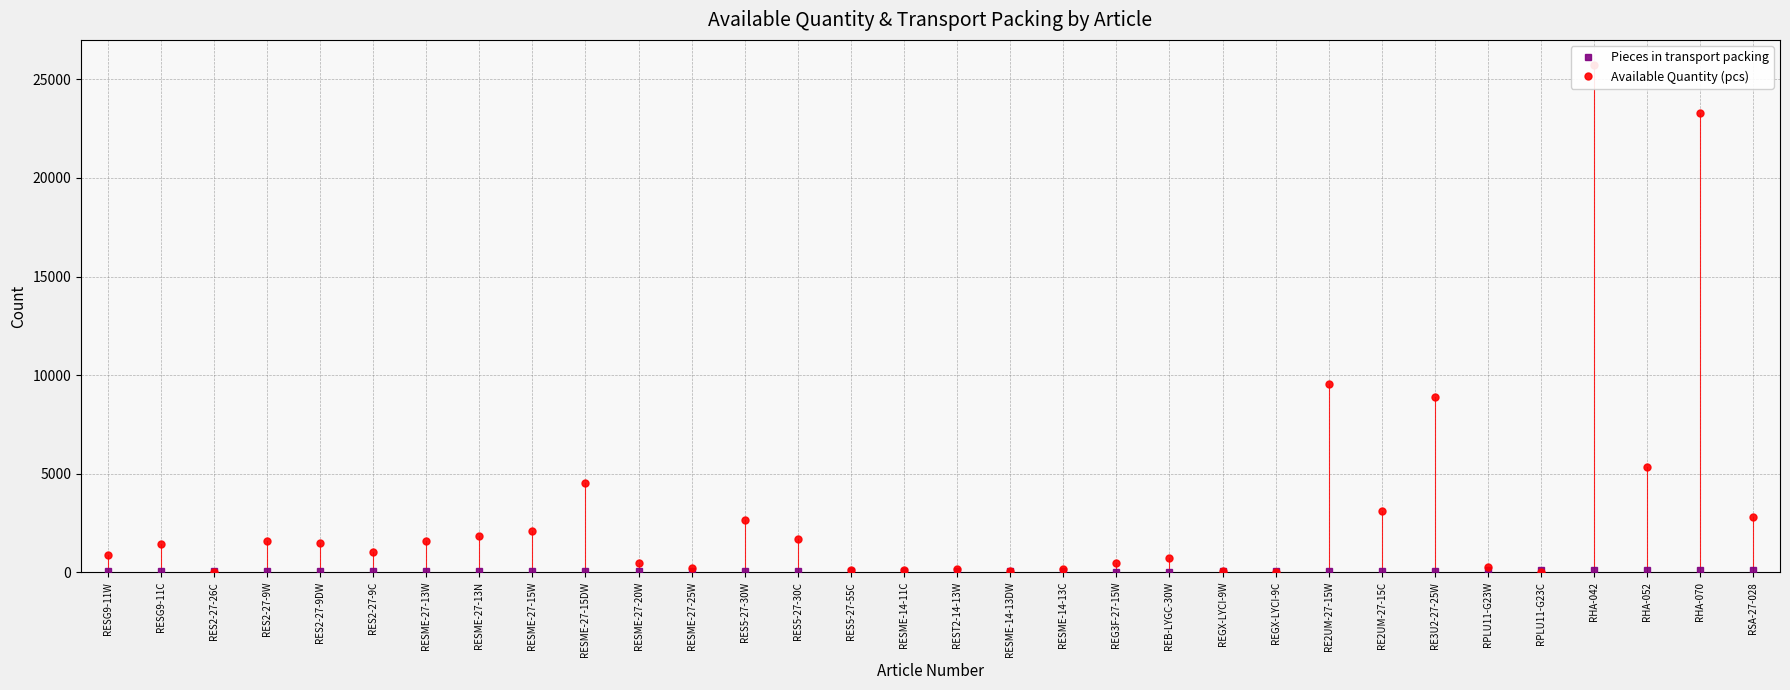

What is the average value of the Pieces in transport packing series?

58